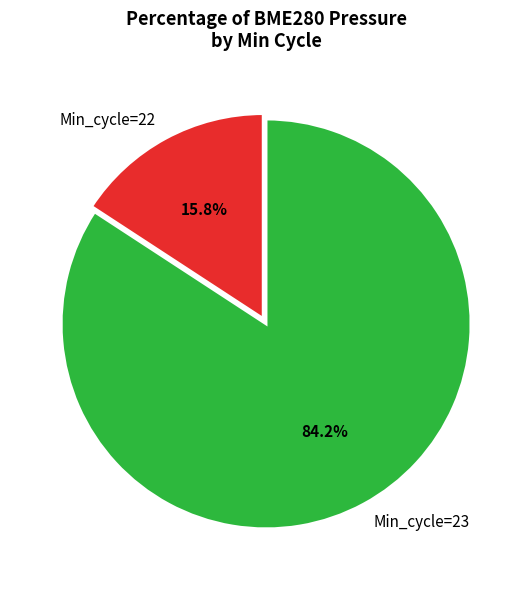

To the nearest percent, what is the average slice percentage?

50%